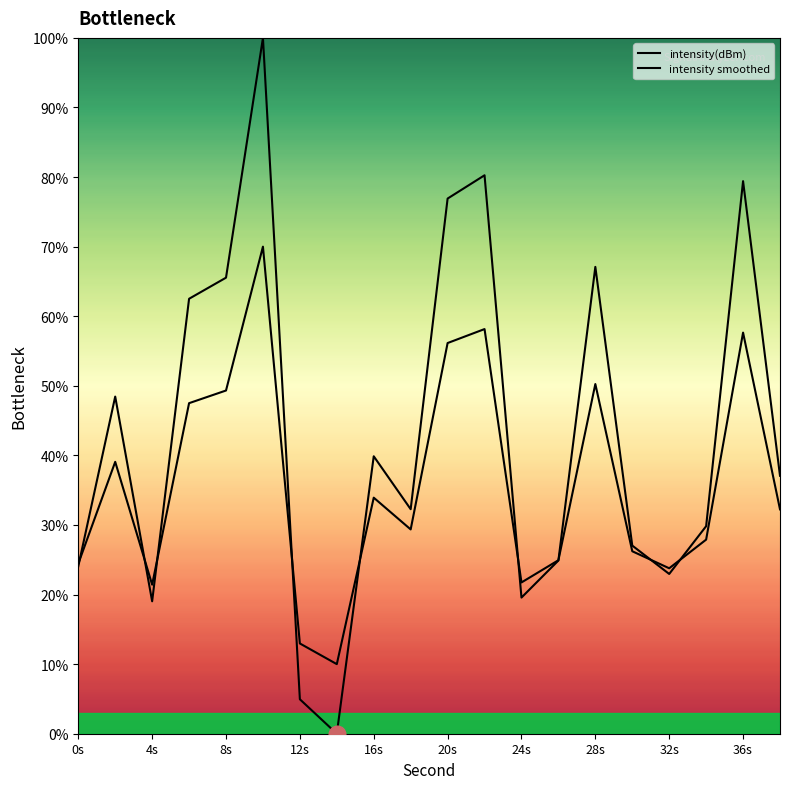

What is the greatest value displayed?

100.0